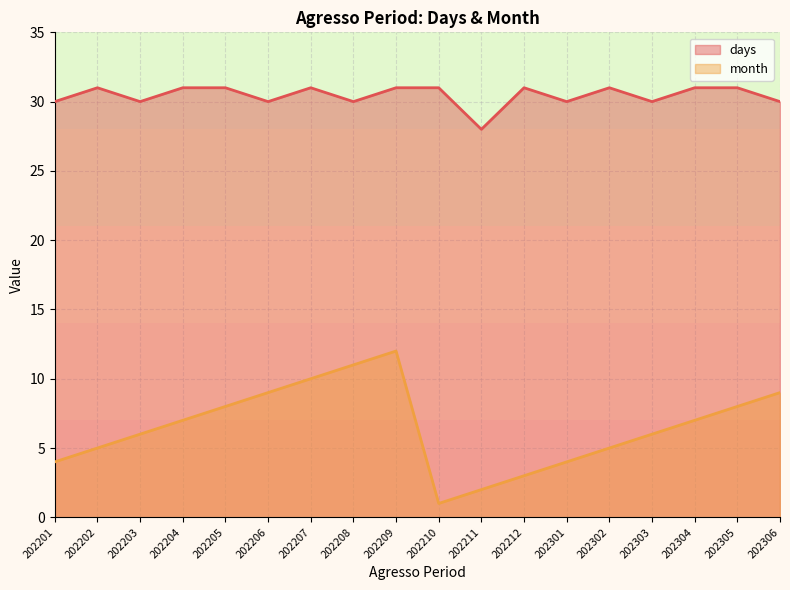

How many series are shown in this chart?

2